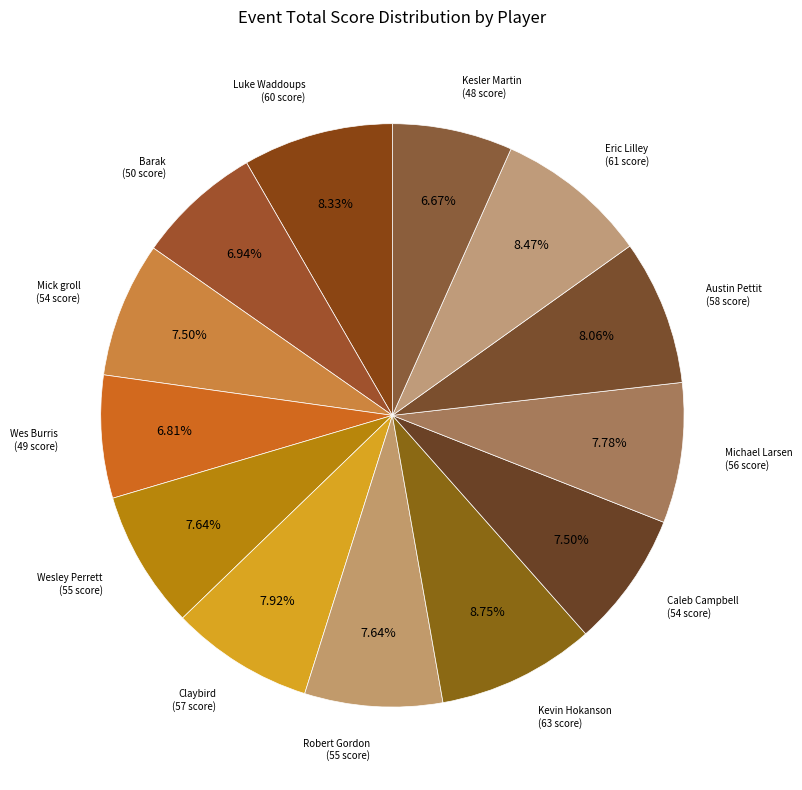

Is Claybird the majority of the pie?

No